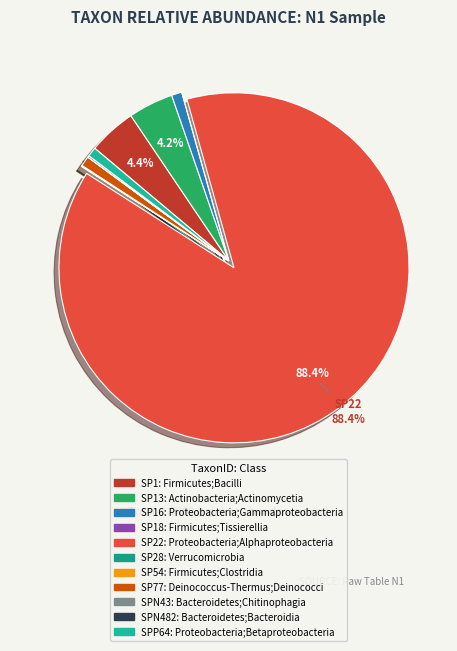

What is the largest slice in the pie chart?

SP22